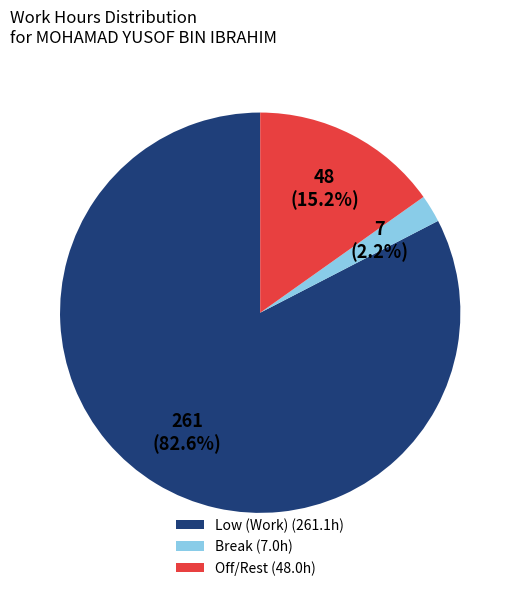

Rank the categories by value from highest to lowest.

Low (Work) (261.1h), Off/Rest (48.0h), Break (7.0h)